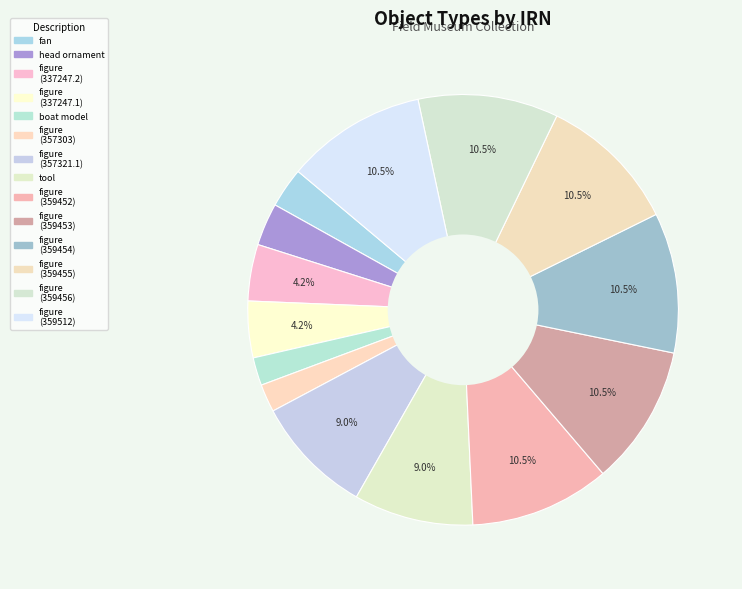

How many segments does this pie chart have?

14